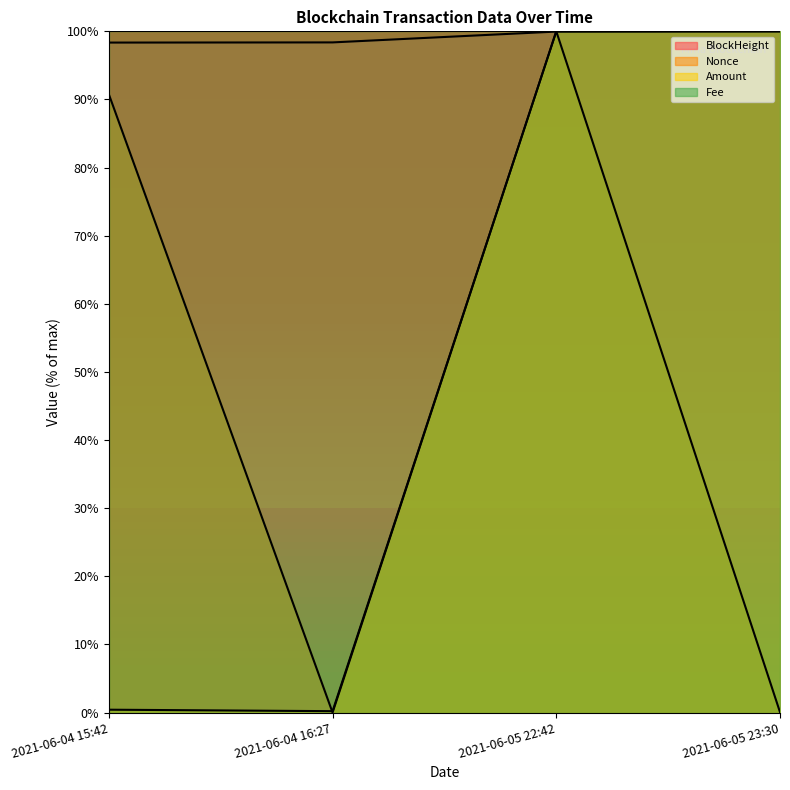

How many times do Nonce and BlockHeight cross each other?

2